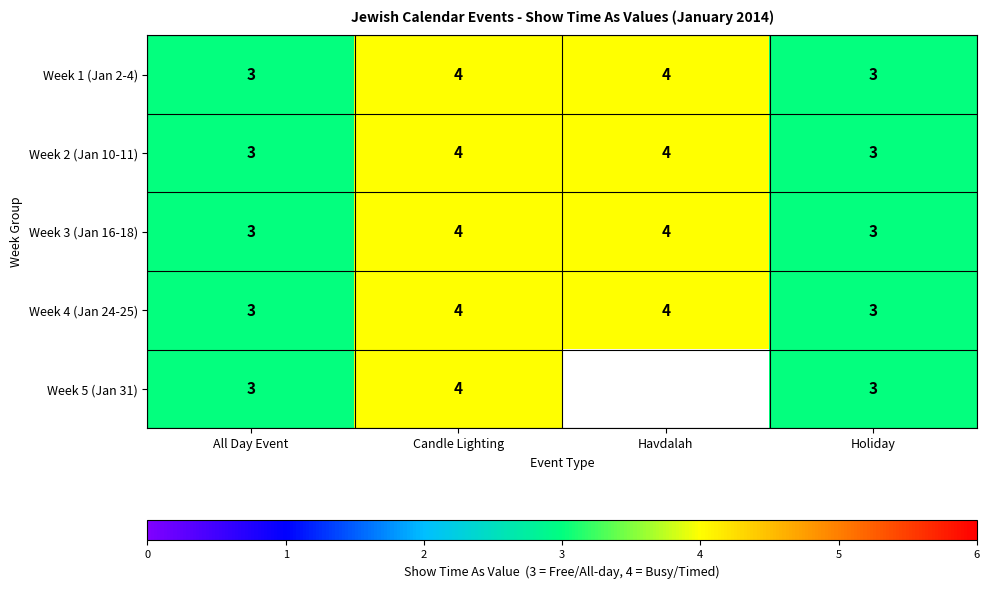

At how many categories does at least one series exceed 3?

2